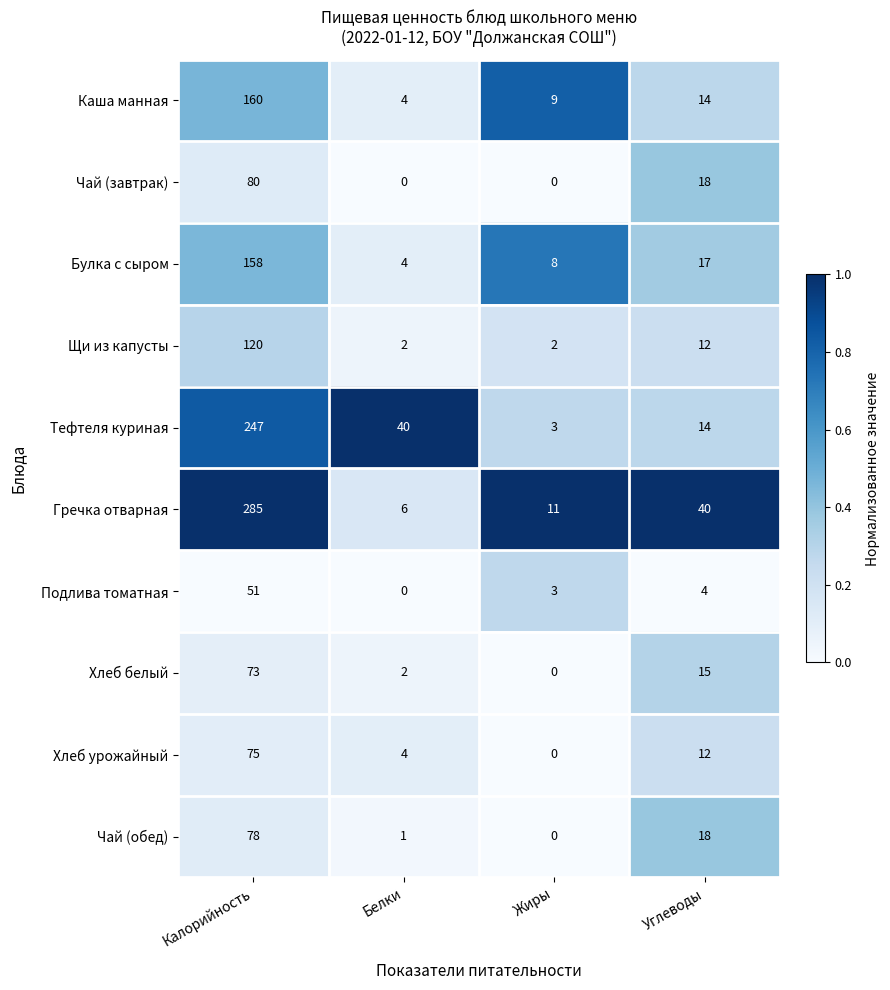

How many Чай (завтрак) values are between 0 and 80?

4